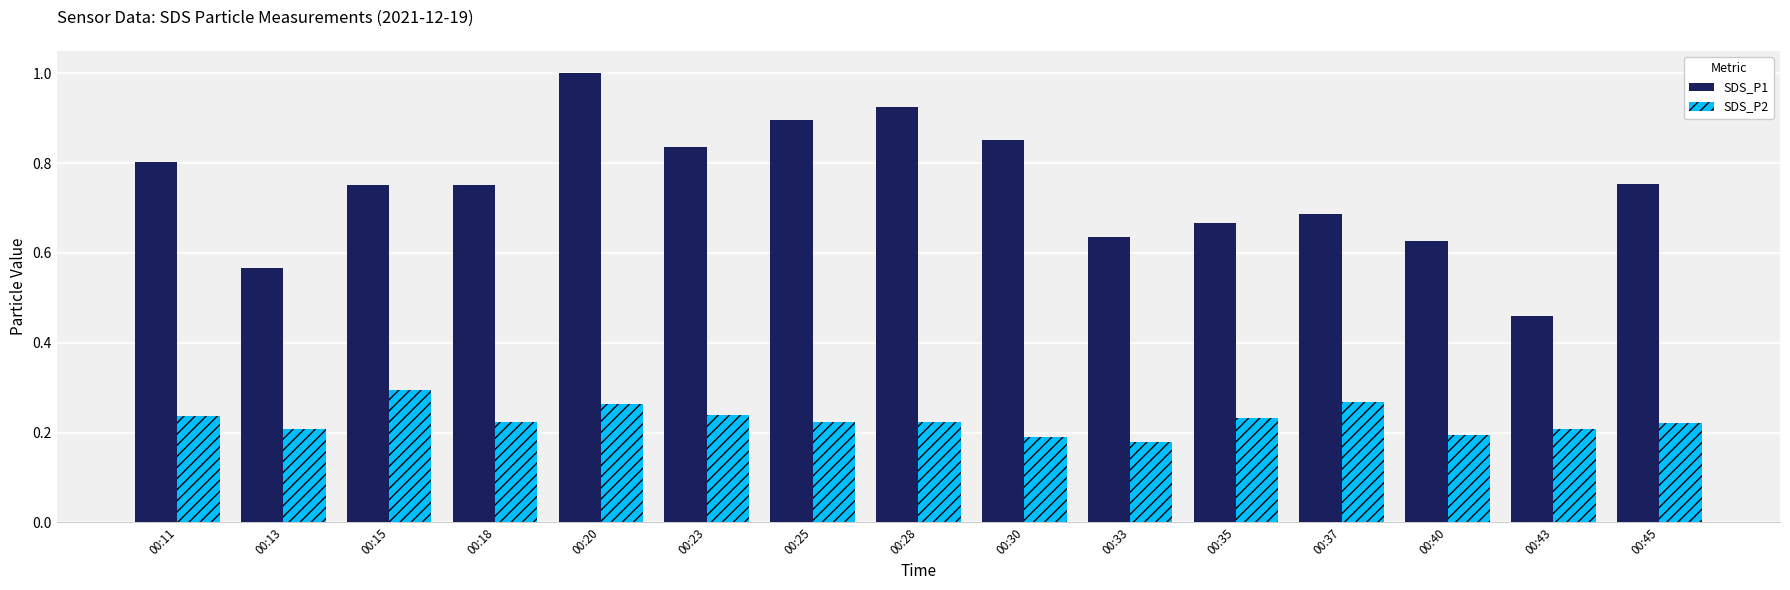

What are all the series names shown in the legend?

SDS_P1, SDS_P2